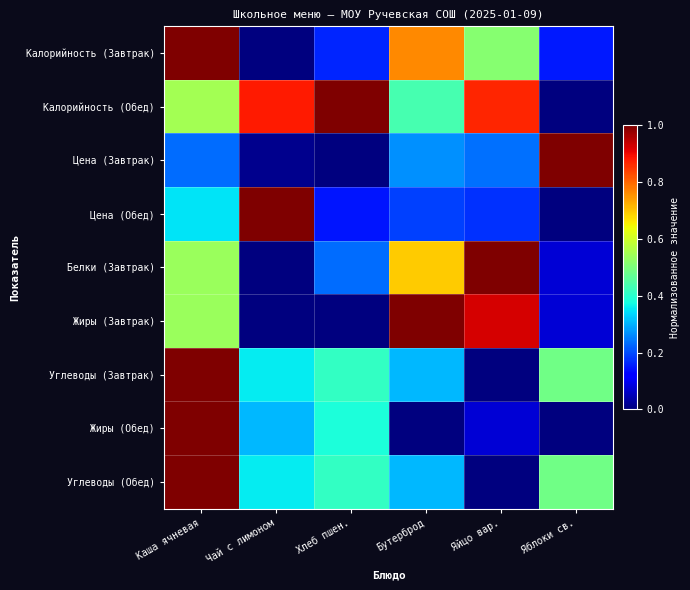

At Каша ячневая, list the series in order from largest to smallest.

Калорийность (Завтрак), Углеводы (Завтрак), Жиры (Обед), Углеводы (Обед), Калорийность (Обед), Белки (Завтрак), Жиры (Завтрак), Цена (Обед), Цена (Завтрак)